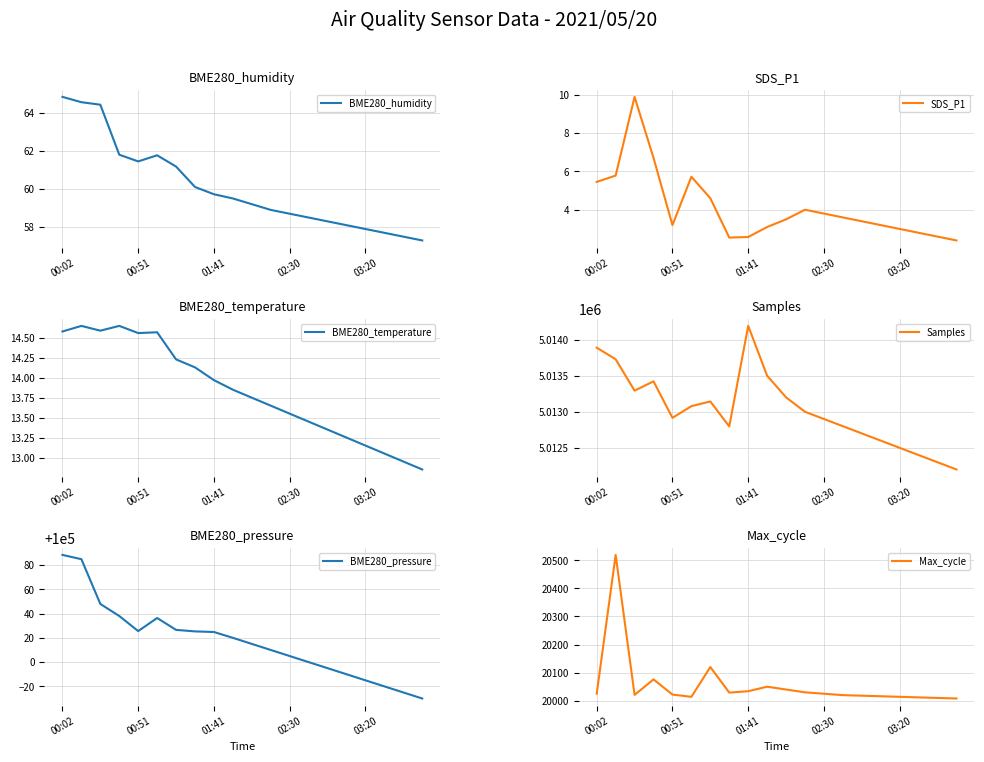

What is the sum of the SDS_P1 values at 00:51 and 02:30?

7.0